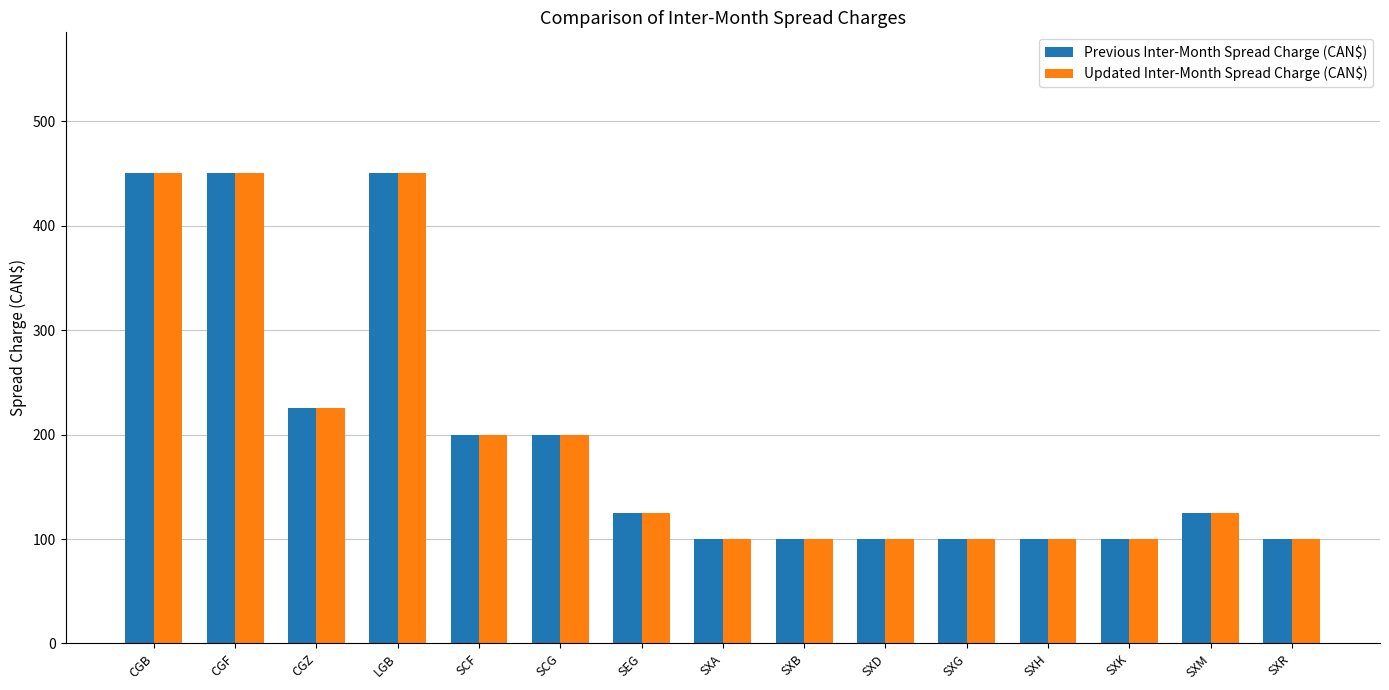

Is the value of Previous Inter-Month Spread Charge (CAN$) at SXB greater than the value of Updated Inter-Month Spread Charge (CAN$) at CGB?

No